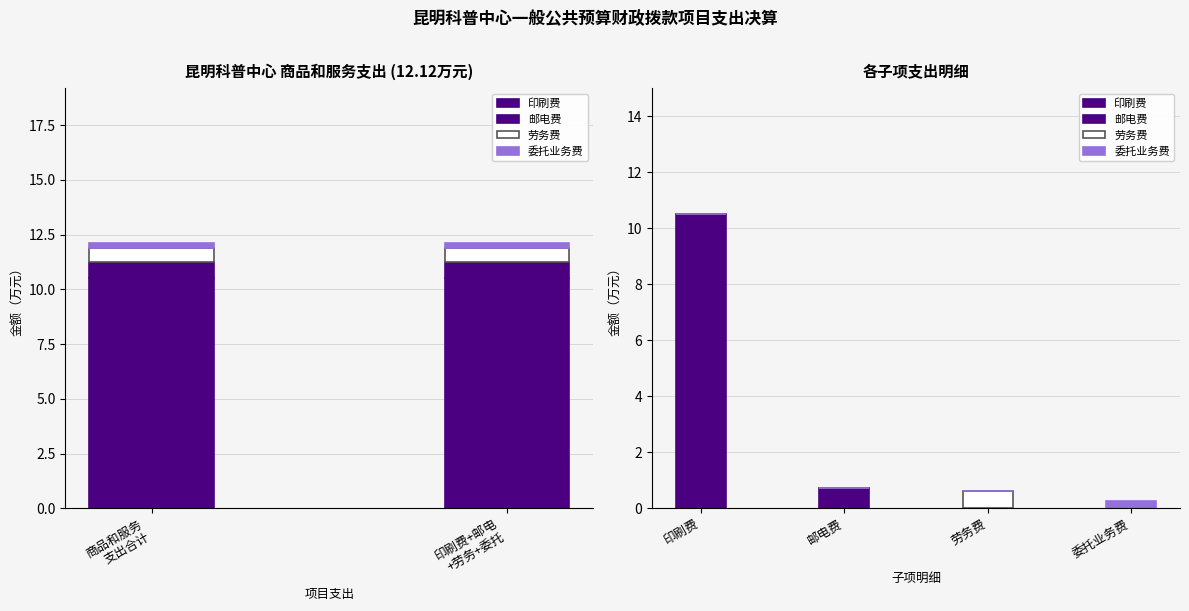

Which series has the largest range (max minus min)?

印刷费